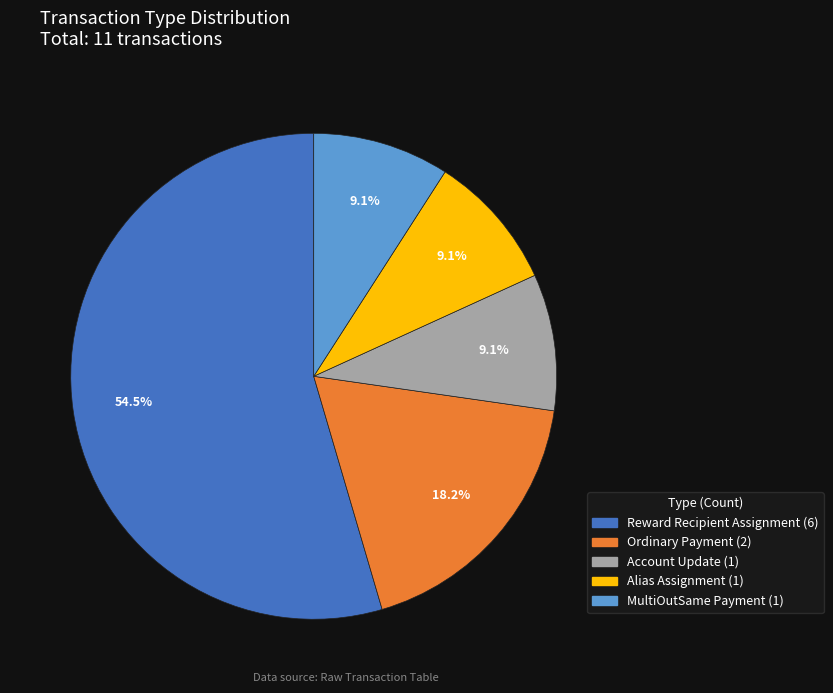

Which has a higher value, MultiOutSame Payment or Ordinary Payment?

Ordinary Payment